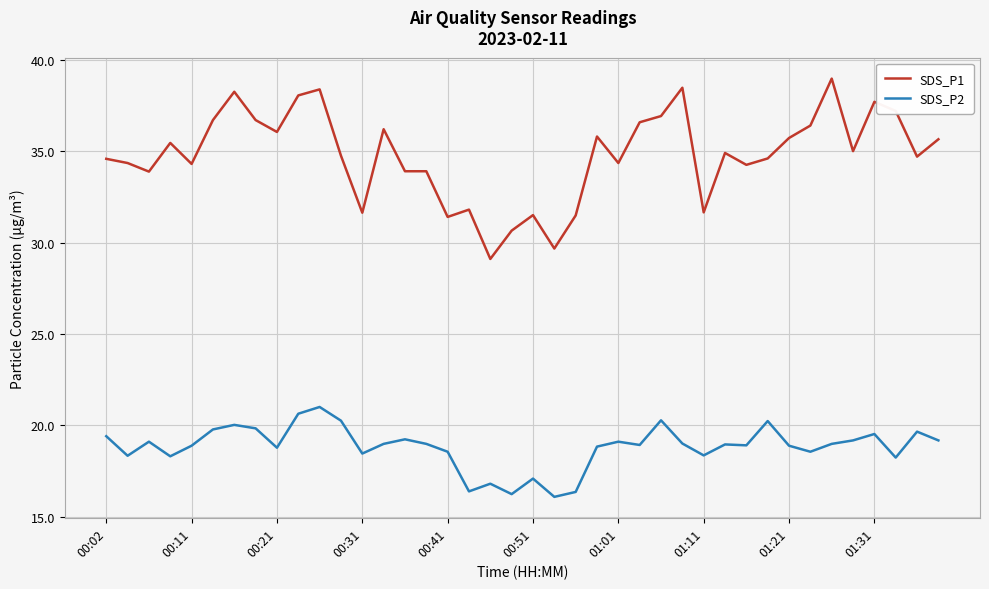

At how many categories does at least one series exceed 33?

31